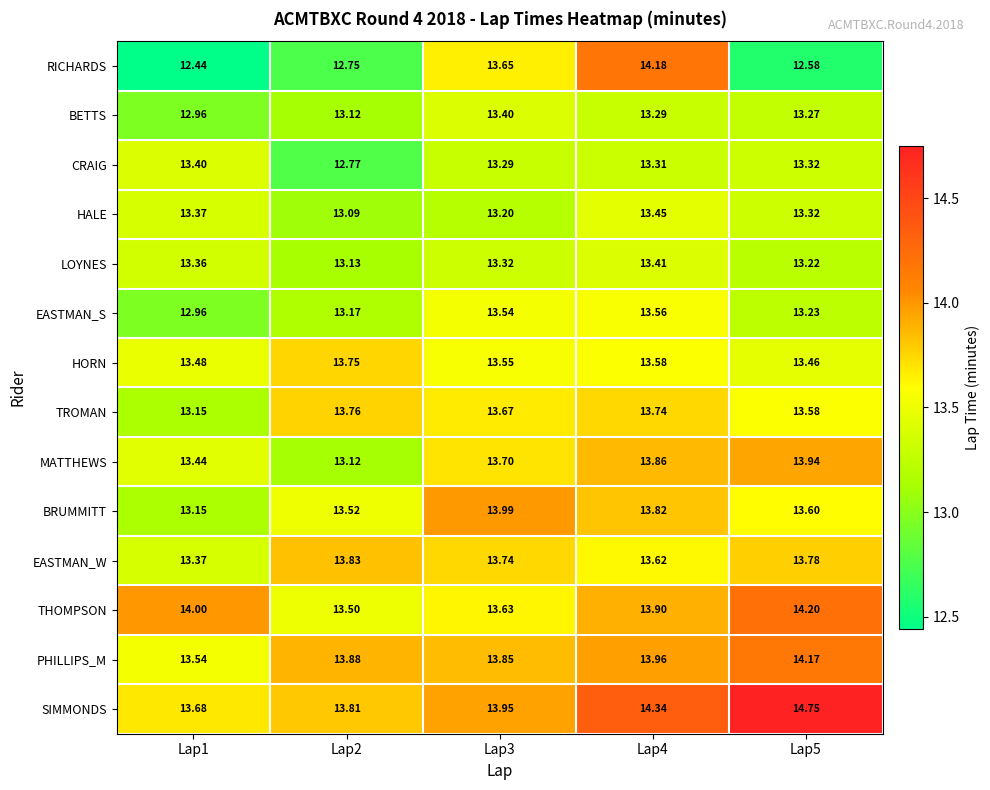

Which series has the widest spread of values?

RICHARDS